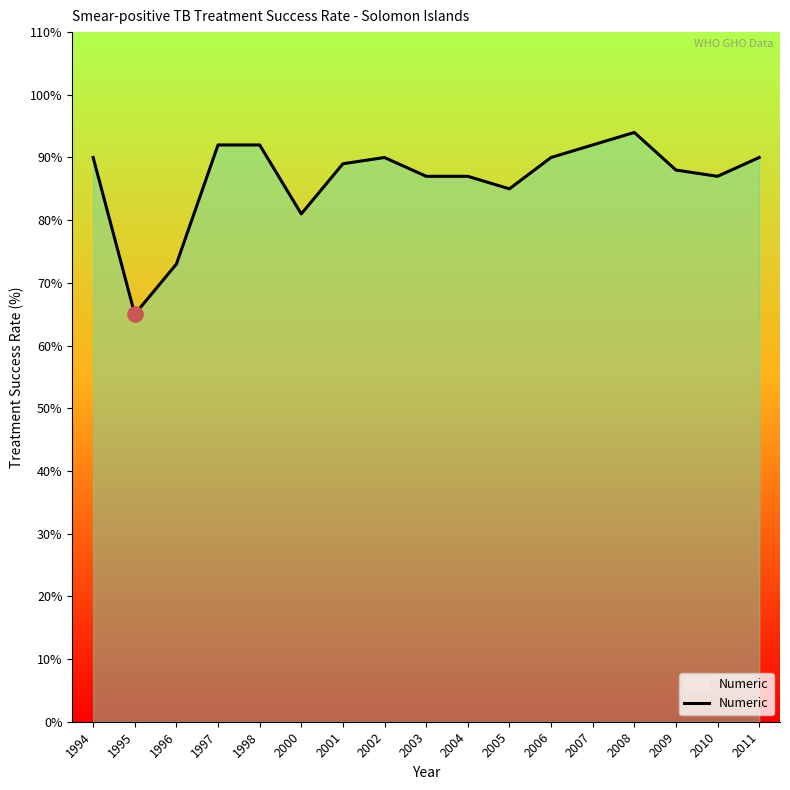

What is the change in value from 2005 to 2006?

+5